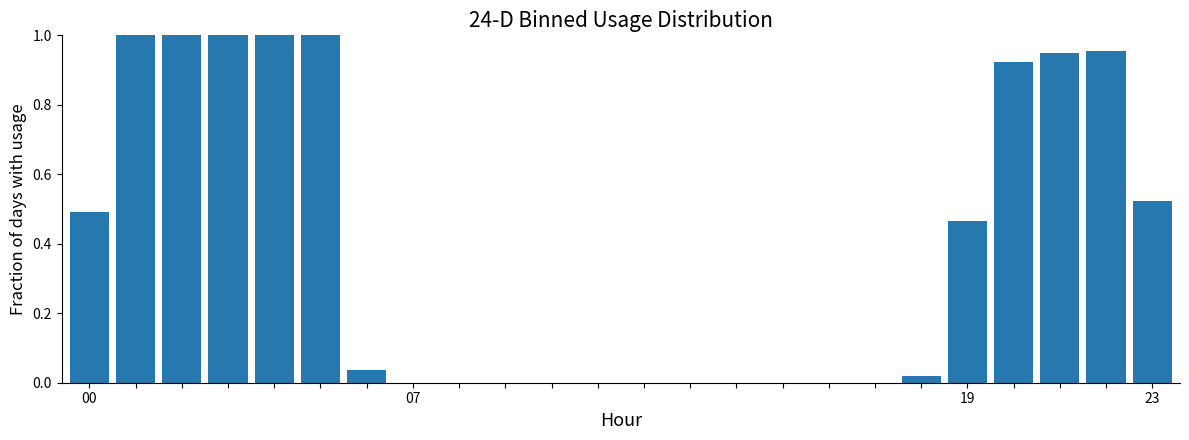

What is the sum of all values?

9.4